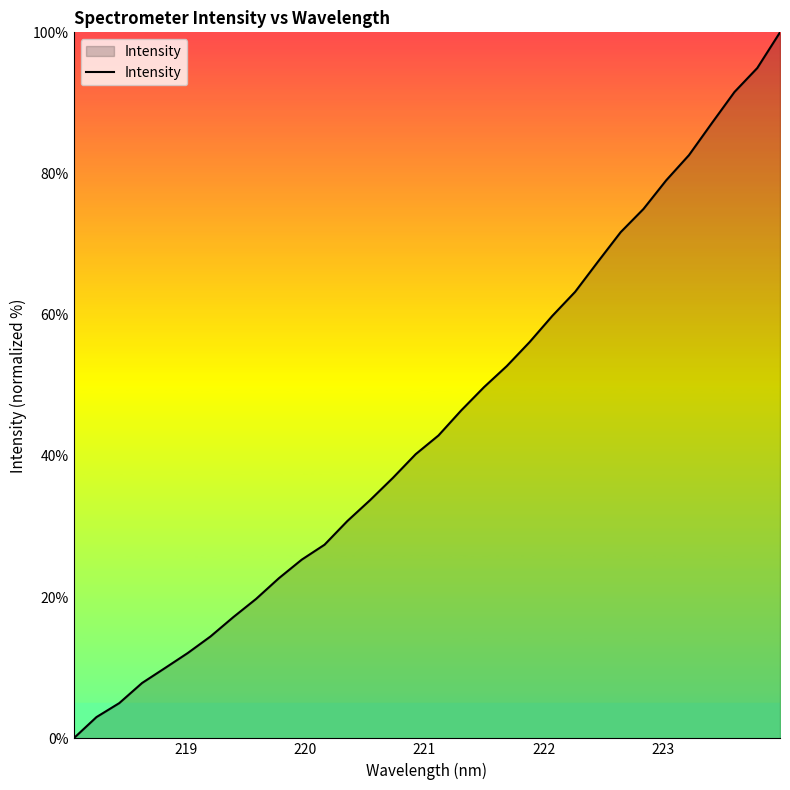

What is the greatest value displayed?

100.0